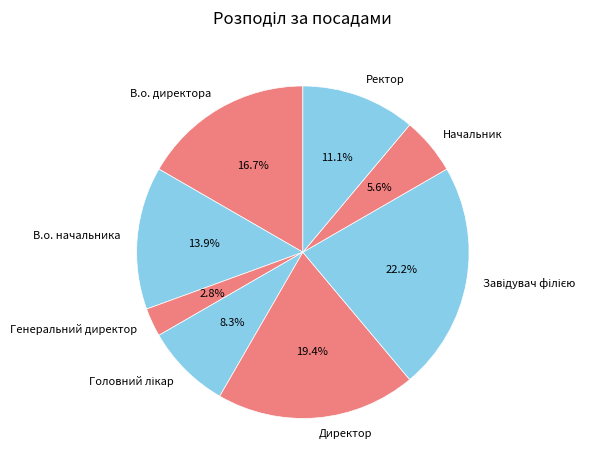

To the nearest percent, what is the difference between the Начальник and В.о. начальника slice percentages?

8%